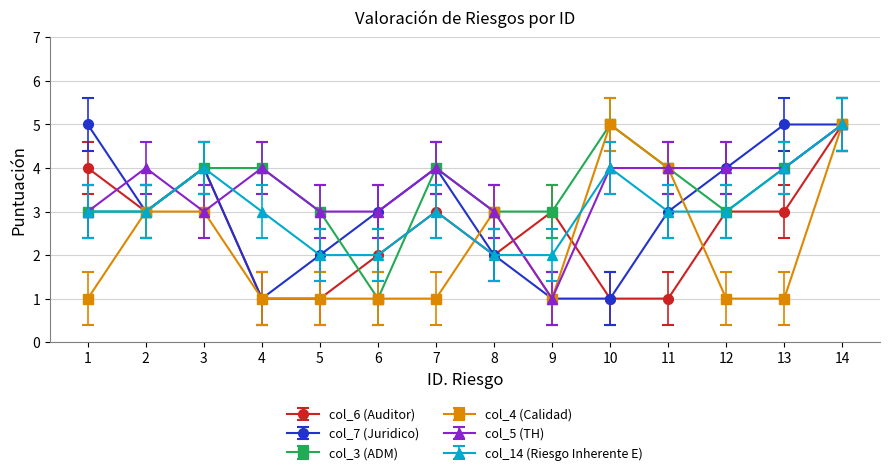

The value of col_7 (Juridico) at 7 is 4. True or false?

True